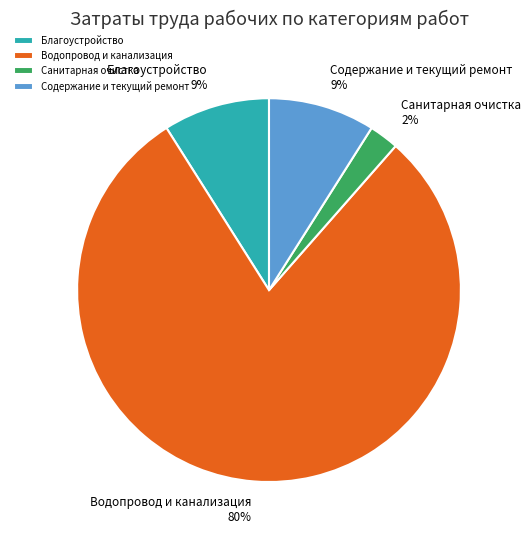

How many slices are in this pie chart?

4